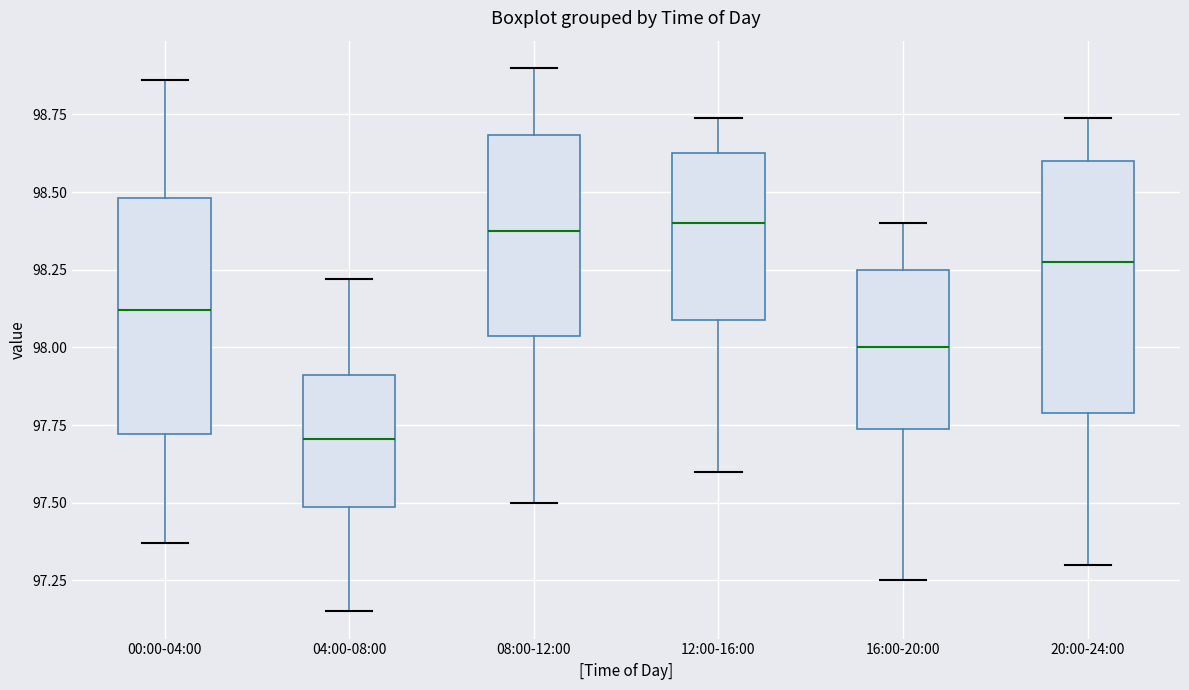

Reading left to right, transcribe this box plot: for each box, give where its median line is, the range the box spans, and where its two whiskers end, as read against the y-axis. The values are not printed on the chart, so give them approximately, as read against the axis.

00:00-04:00: median 98.10, box 97.70 to 98.50, whiskers 97.35 to 98.85
04:00-08:00: median 97.70, box 97.50 to 97.90, whiskers 97.15 to 98.20
08:00-12:00: median 98.40, box 98.05 to 98.70, whiskers 97.50 to 98.90
12:00-16:00: median 98.40, box 98.10 to 98.65, whiskers 97.60 to 98.75
16:00-20:00: median 98.00, box 97.75 to 98.25, whiskers 97.25 to 98.40
20:00-24:00: median 98.30, box 97.80 to 98.60, whiskers 97.30 to 98.75